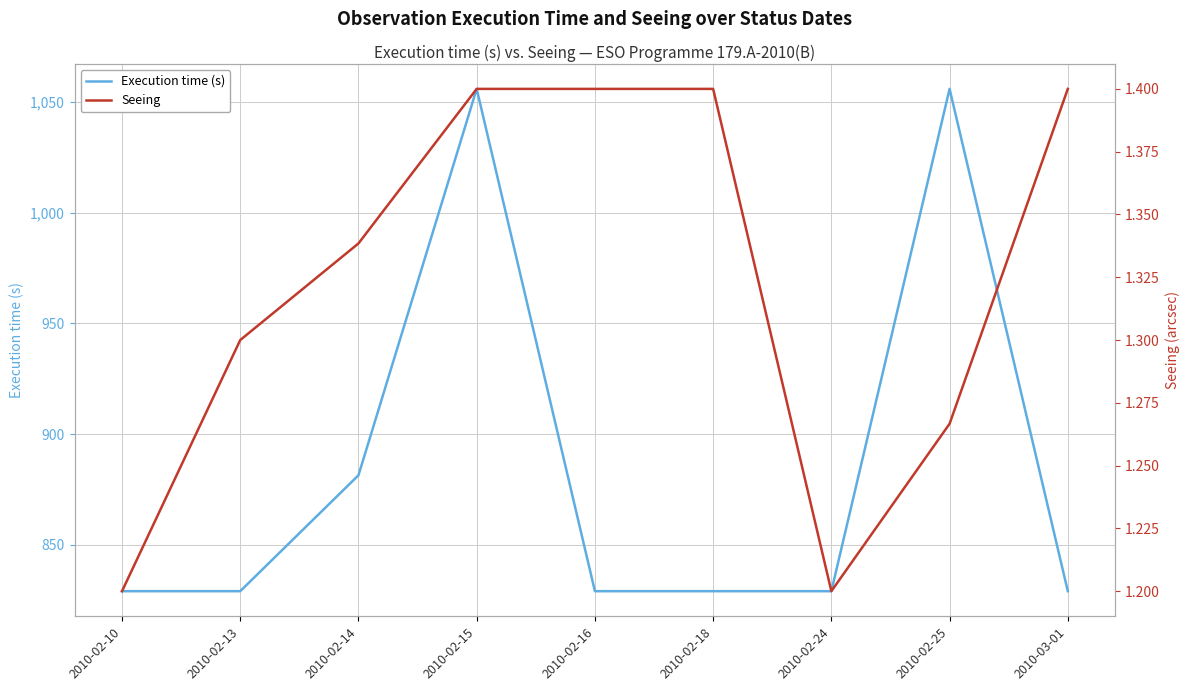

True or false: Execution time (s) and Seeing intersect in this chart.

False